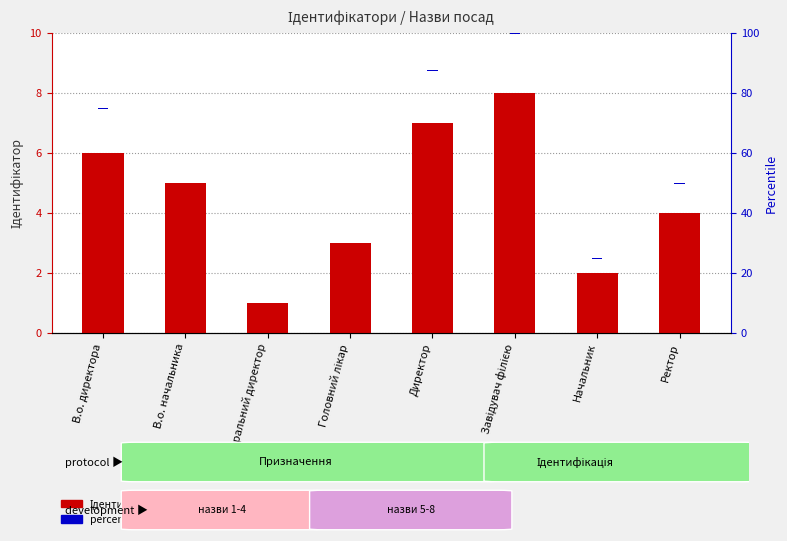

Which category has the lowest value in the Ідентифікатор series?

Генеральний директор